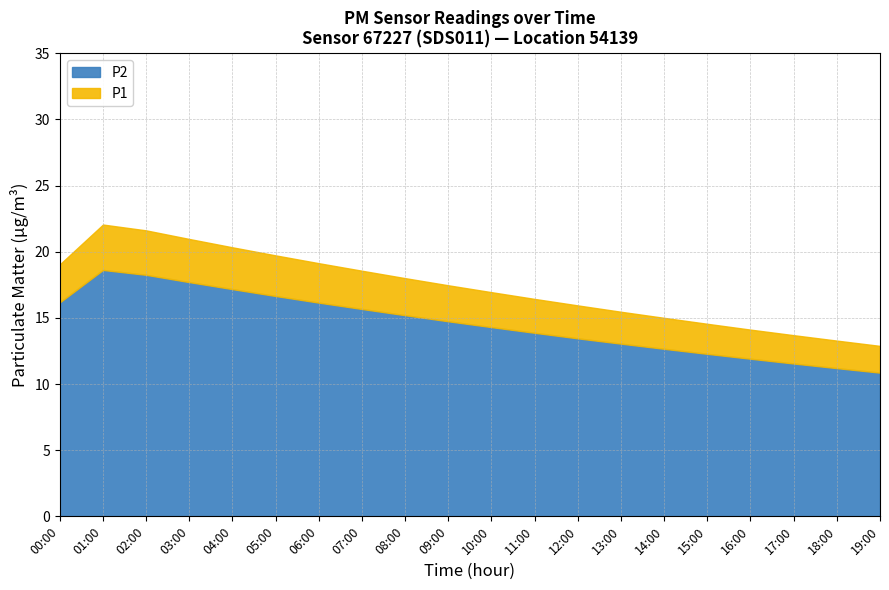

How many categories are shown in the chart?

20